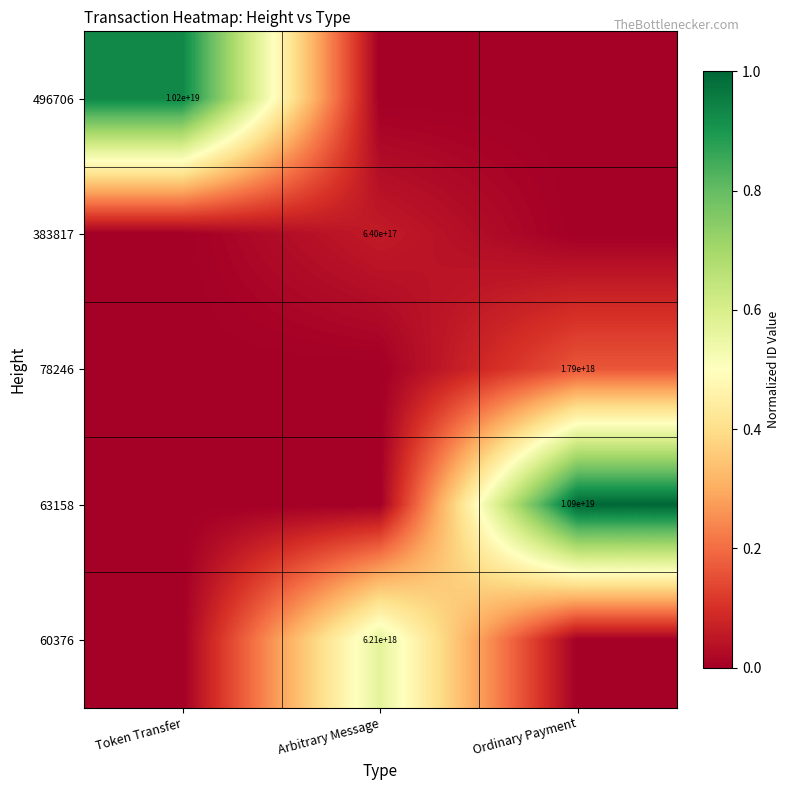

True or false: 63158 has a value of 5893808814389804032 at Ordinary Payment.

False